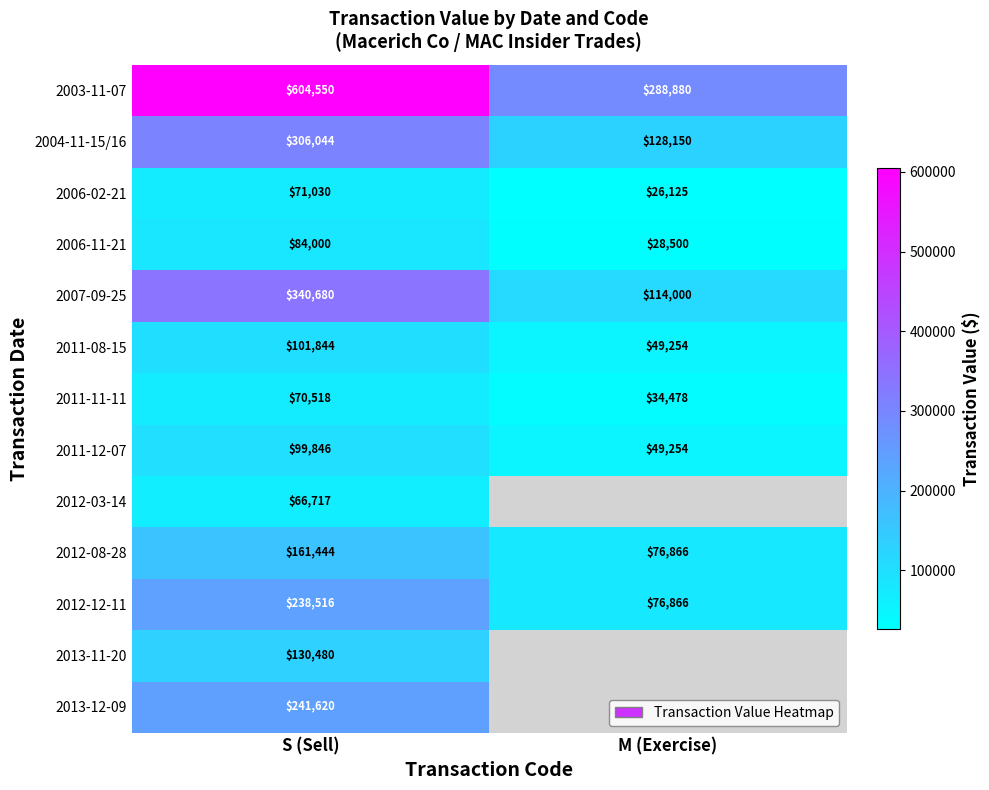

Rank the categories by 2012-08-28 value from lowest to highest.

M (Exercise), S (Sell)